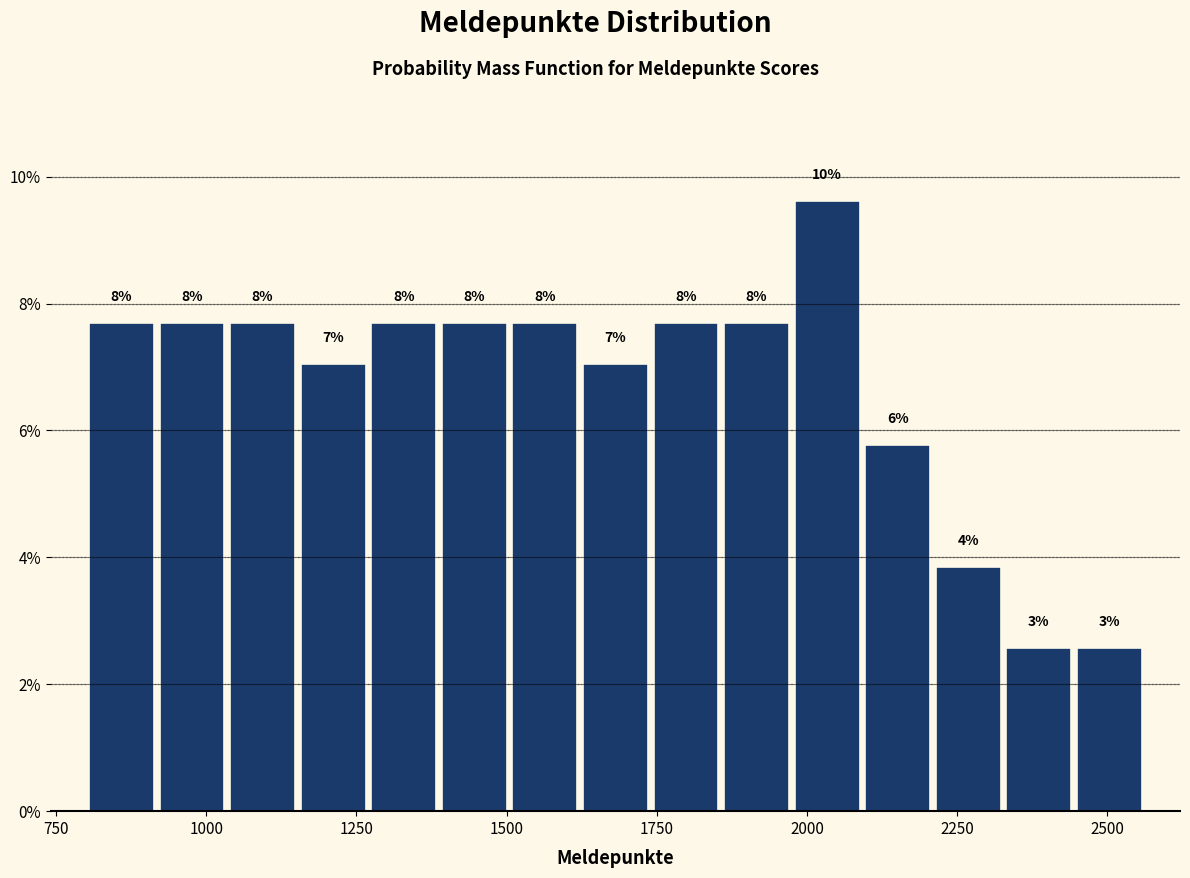

Around what value on the x-axis is the tallest bar? Give the approximate position of its centre, as read against the axis.

2050